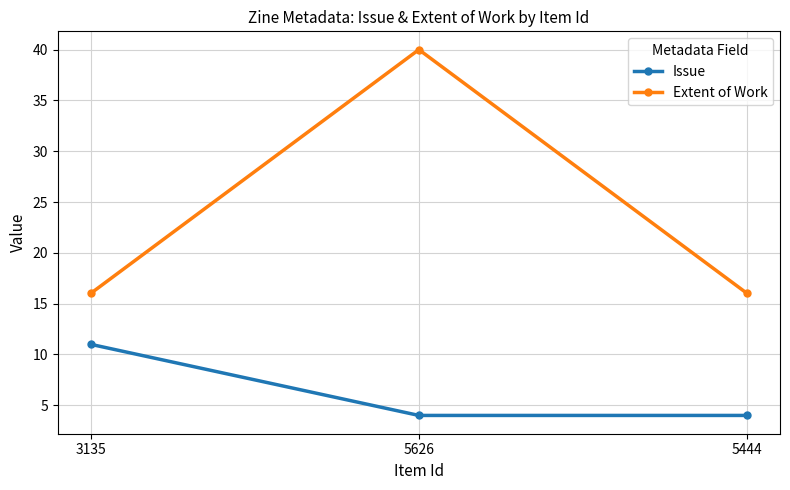

Read the Extent of Work value at 5626, to the nearest 5.

40